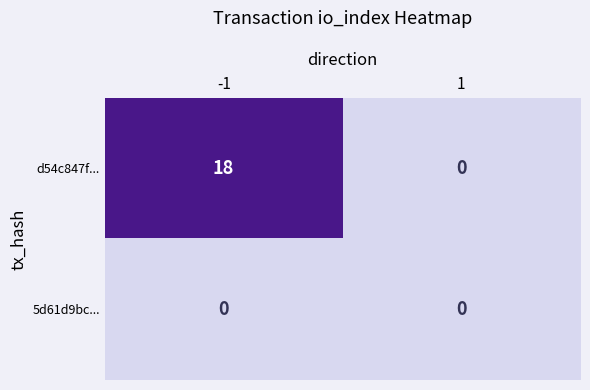

Reading left to right, what are all the values shown in this chart?

d54c847f...: 18	0
5d61d9bc...: 0	0